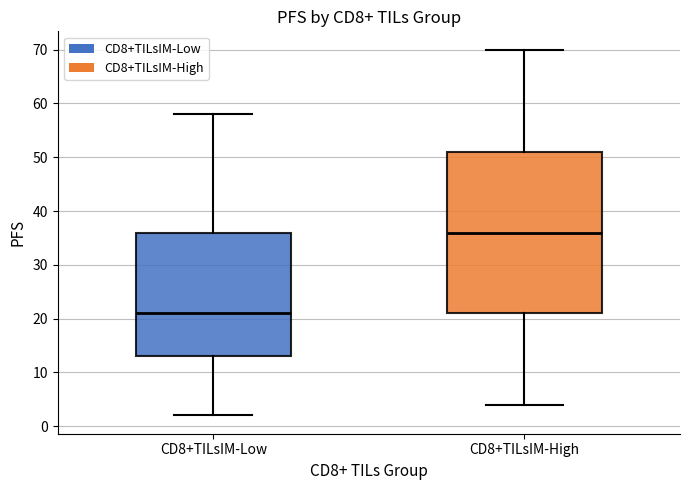

Reading left to right, read every box against the y-axis: the position of its median line, the range the box covers, and the ends of its whiskers. The values are not printed on the chart, so give them approximately, as read against the axis.

CD8+TILsIM-Low: median 21, box 13 to 36, whiskers 2 to 58
CD8+TILsIM-High: median 36, box 21 to 51, whiskers 4 to 70